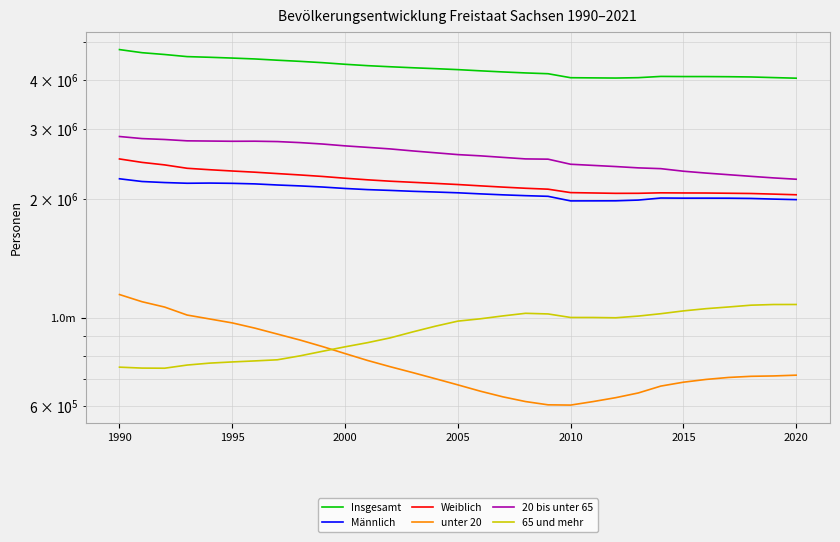

Which series has the largest total across all categories?

Insgesamt